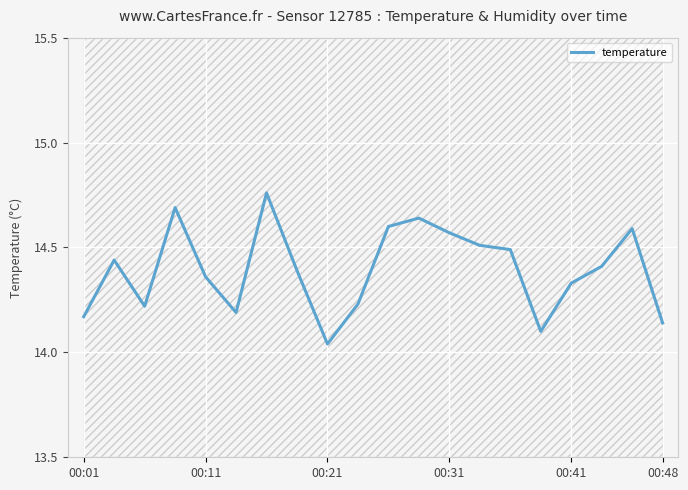

What is the maximum value shown in the chart?

14.8